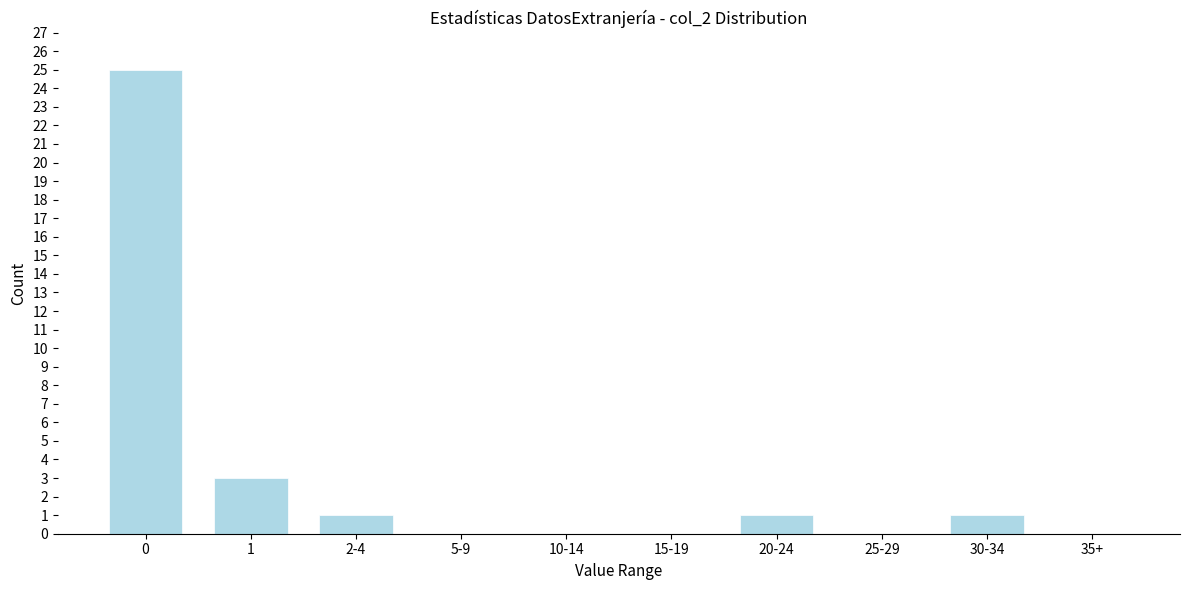

Reading left to right, extract all data points from this chart.

0=25	1=3	2-4=1	5-9=0	10-14=0	15-19=0	20-24=1	25-29=0	30-34=1	35+=0